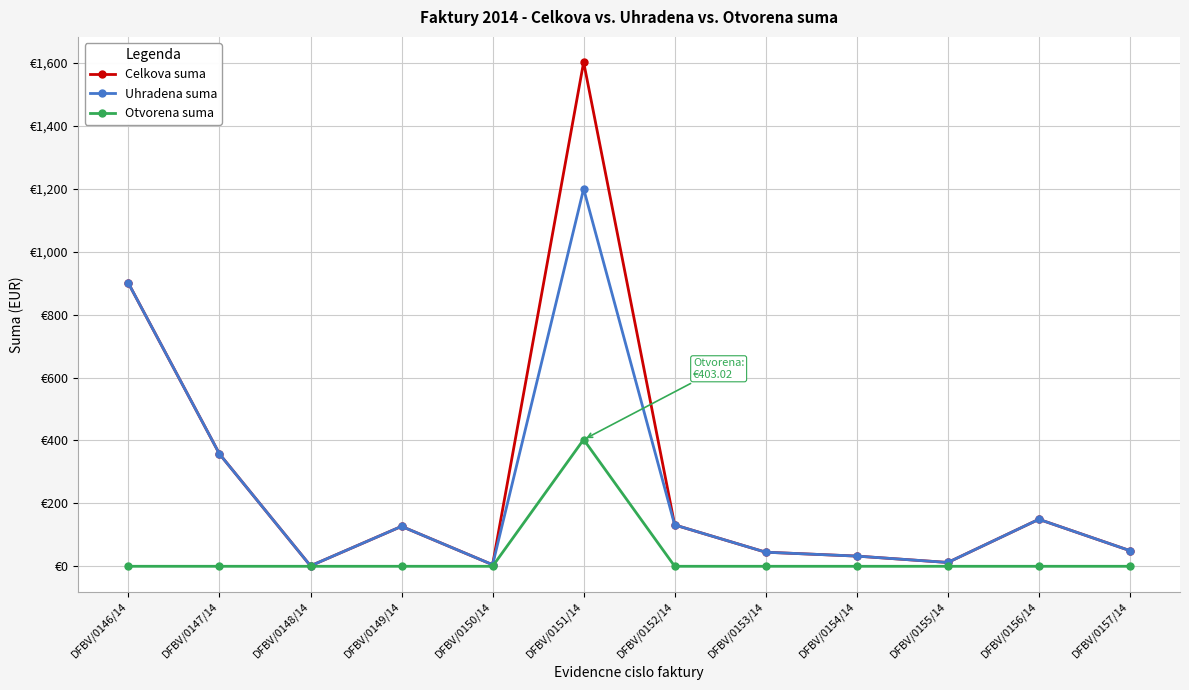

What is the difference between the highest and lowest values at DFBV/0151/14?

1200.0